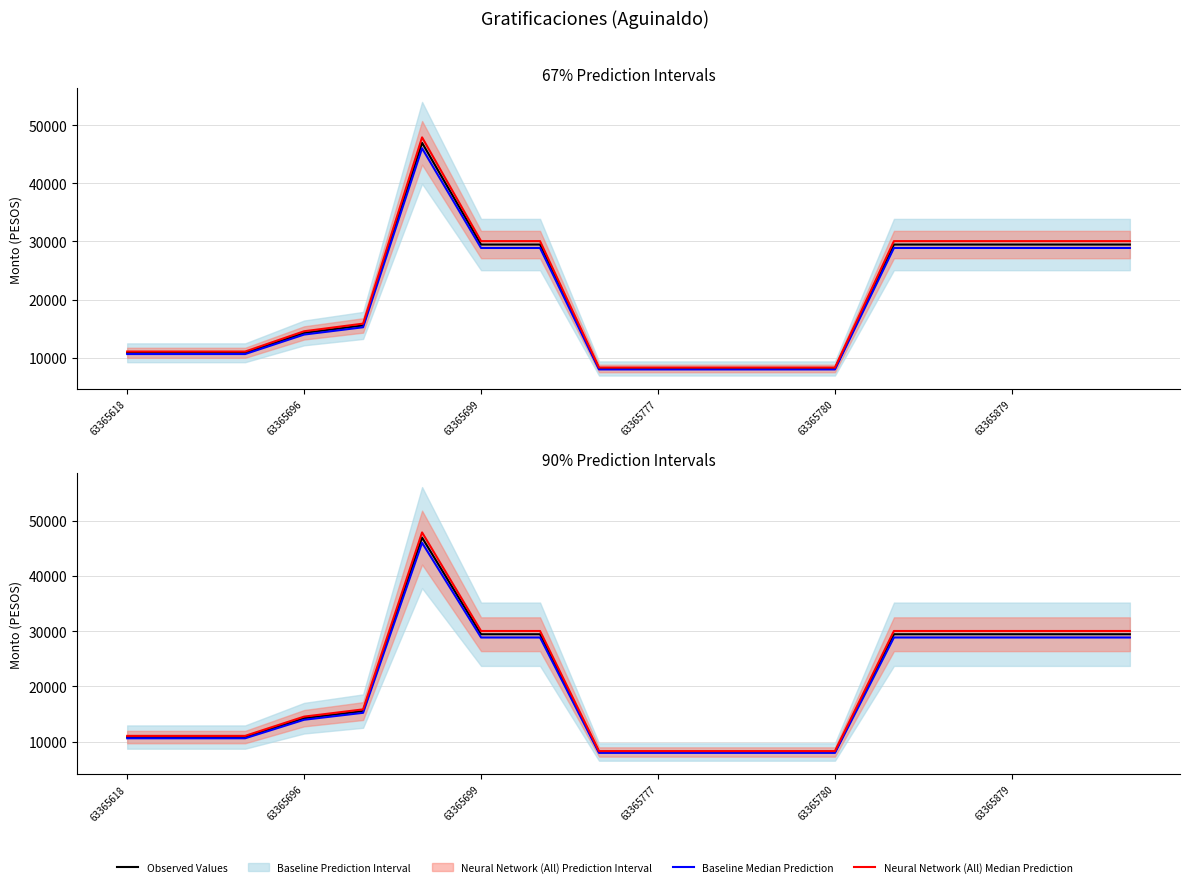

The Neural Network (All) Median Prediction series shows 52602.8 at 17. True or false?

False